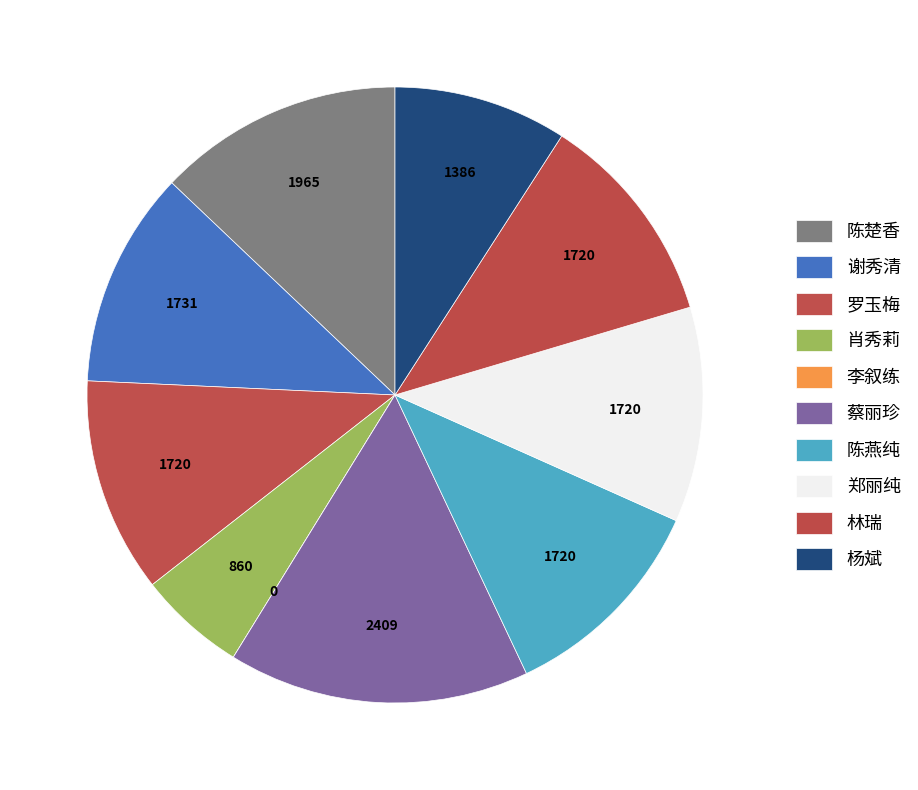

Does 李叙练 represent more than half of the total?

No